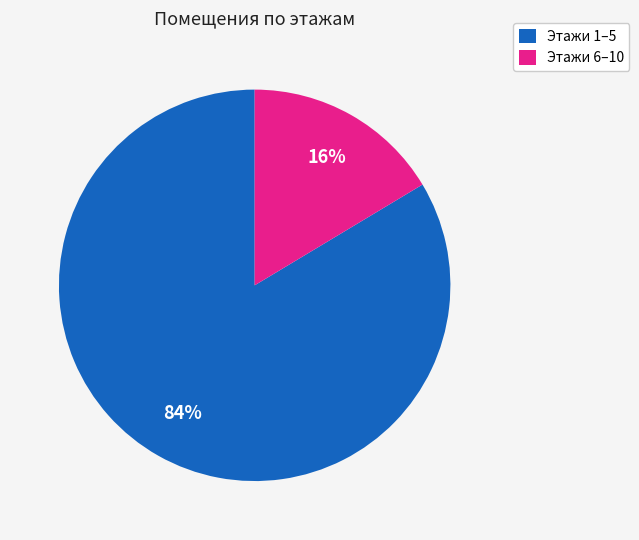

Combined, do Этажи 6–10 and Этажи 1–5 account for over 50%?

Yes